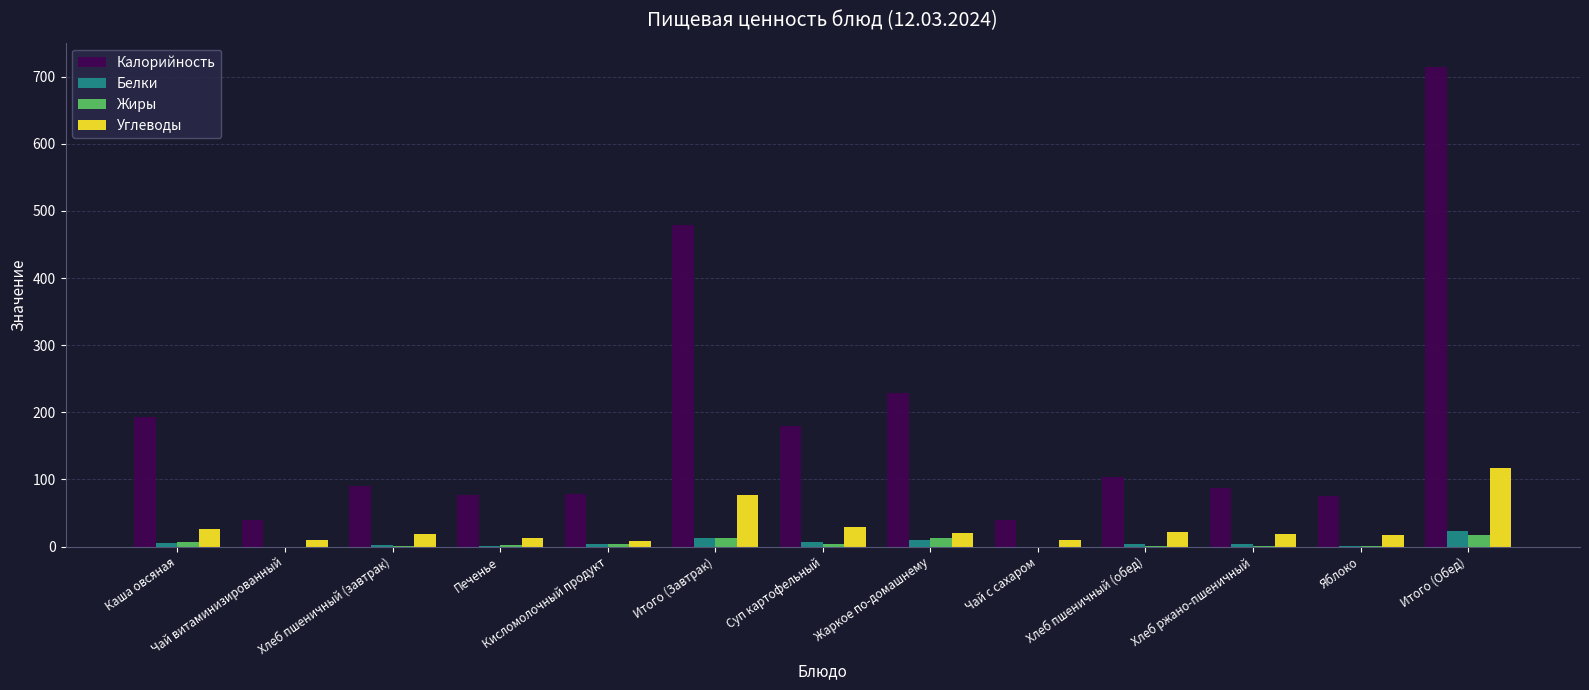

What is the sum of all Жиры values?

60.2